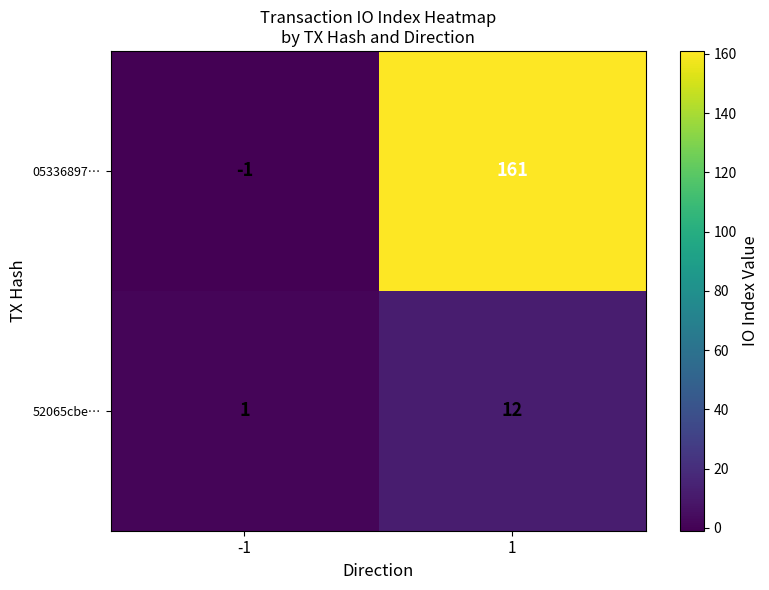

What value does the 52065cbe… series have at 1, to the nearest 10?

10